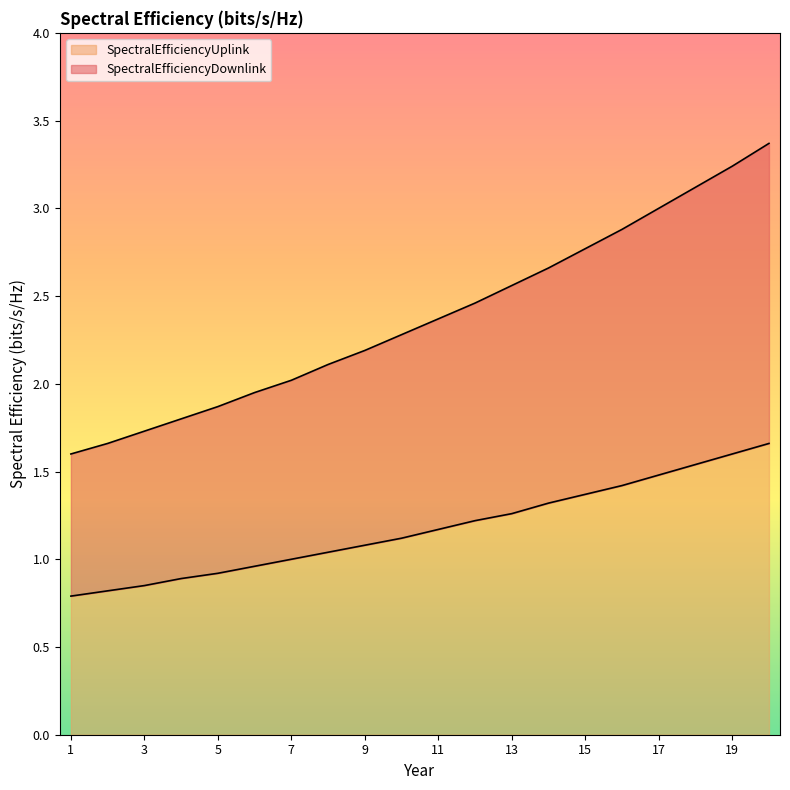

What is the total value across all series at 3?

2.6